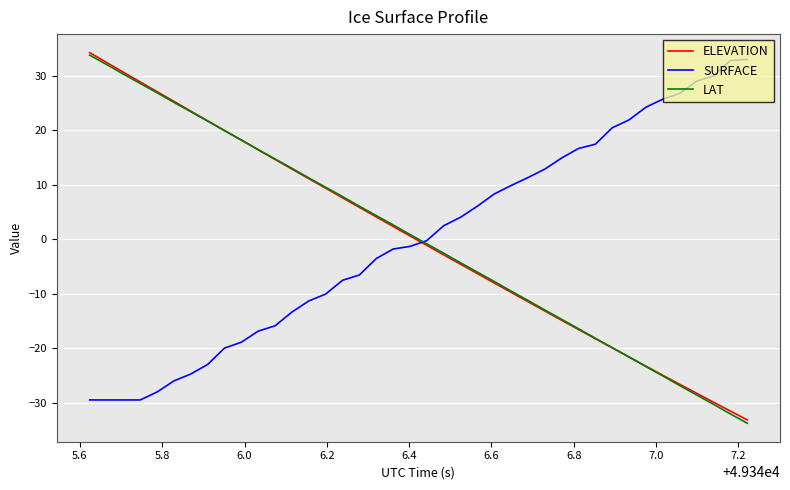

How many intersections are there between SURFACE and LAT?

1